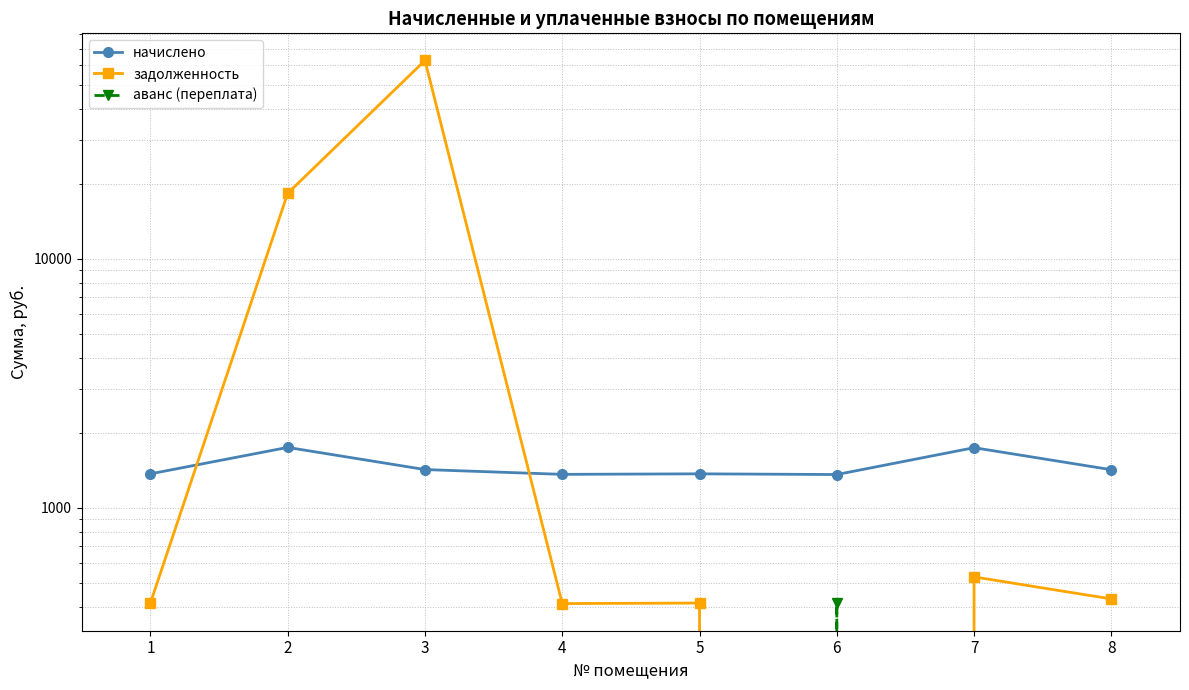

How many positive values does the задолженность series have?

7